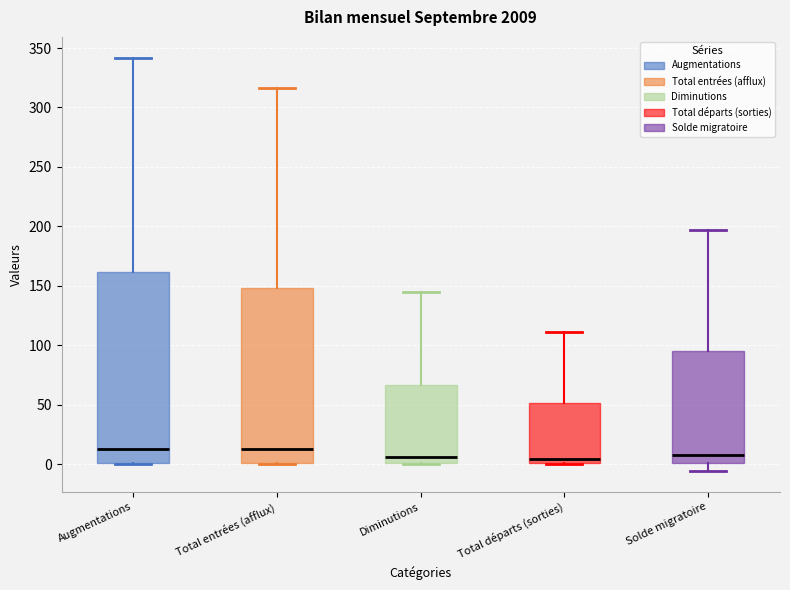

Where is the upper edge of the box for Total entrées (afflux) on the y-axis? The values are not printed on the chart, so give them approximately, as read against the axis.

150